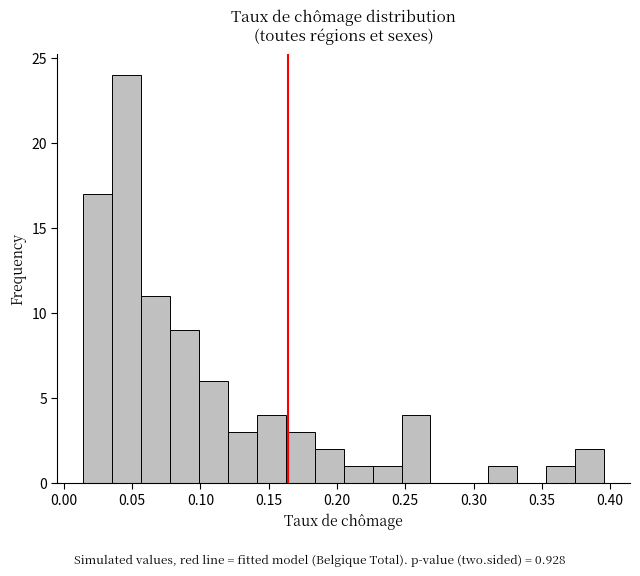

Reading left to right, transcribe this chart: for each bar, give the range it covers on the x-axis and its height. Neither the bar edges nor the heights are printed on the chart, so give them approximately, as read against the axes.

0.015 to 0.035: 17
0.035 to 0.055: 24
0.055 to 0.080: 11
0.080 to 0.100: 9
0.100 to 0.120: 6
0.120 to 0.140: 3
0.140 to 0.165: 4
0.165 to 0.185: 3
0.185 to 0.205: 2
0.205 to 0.225: 1
0.225 to 0.245: 1
0.245 to 0.270: 4
0.270 to 0.290: 0
0.290 to 0.310: 0
0.310 to 0.330: 1
0.330 to 0.355: 0
0.355 to 0.375: 1
0.375 to 0.395: 2